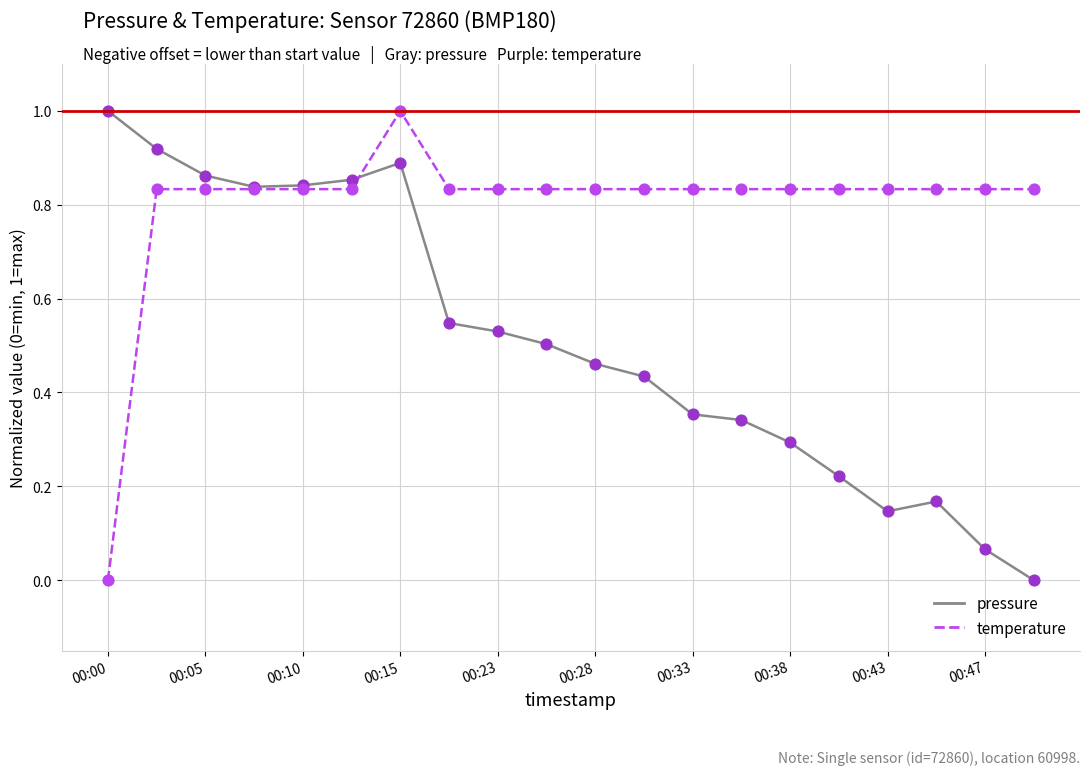

List the series in order of their overall mean, highest first.

temperature, pressure